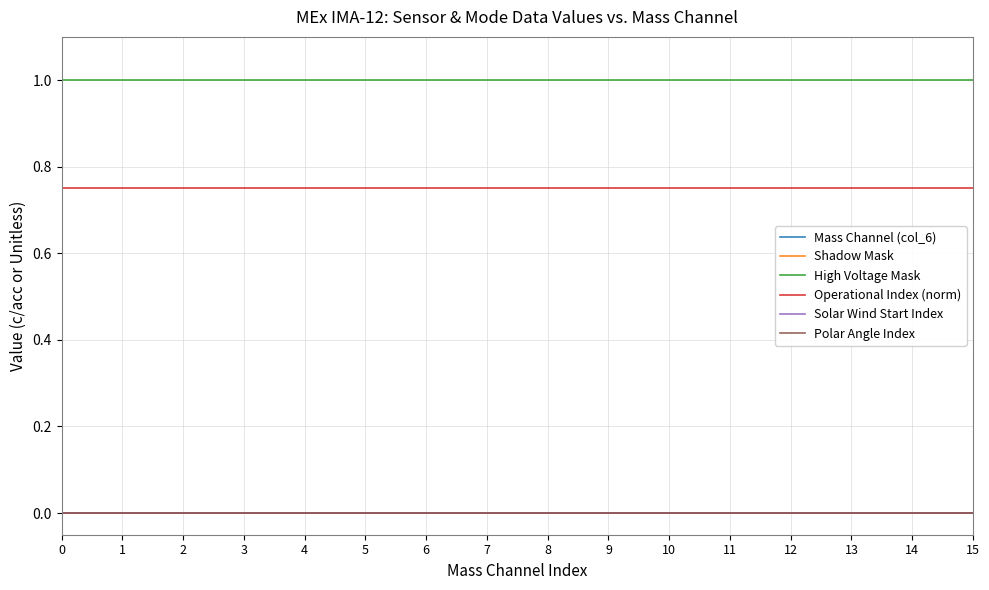

True or false: Operational Index (norm) and Polar Angle Index cross at least once.

False